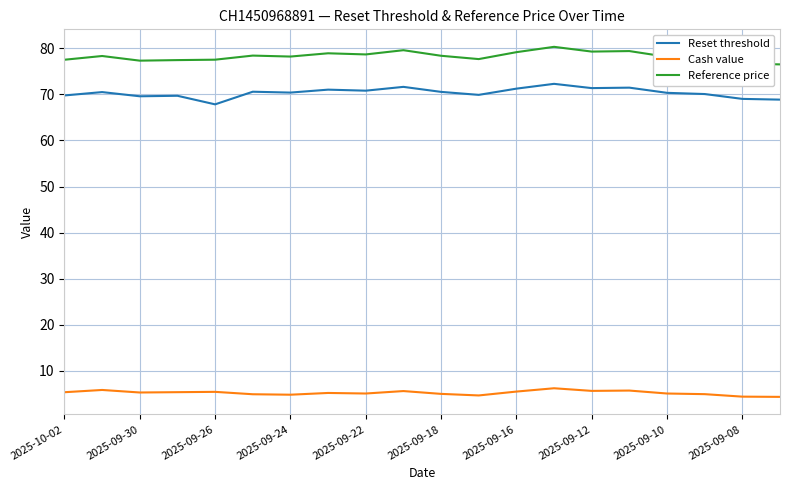

What is the minimum value for Reset threshold?

67.8